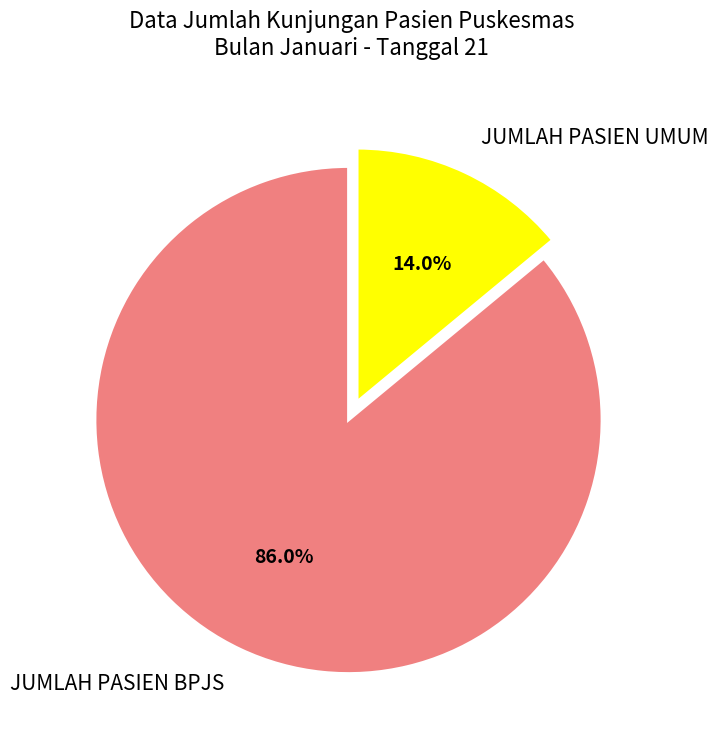

Which slice is the smallest?

JUMLAH PASIEN UMUM